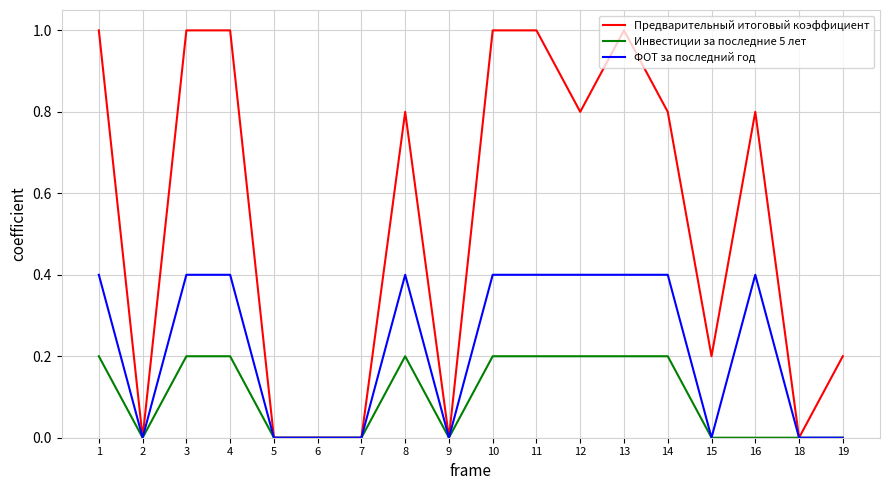

Reading right to left, transcribe all the data shown in this chart.

Предварительный итоговый коэффициент: 19=0.2	18=0.0	16=0.8	15=0.2	14=0.8	13=1.0	12=0.8	11=1.0	10=1.0	9=0.0	8=0.8	7=0.0	6=0.0	5=0.0	4=1.0	3=1.0	2=0.0	1=1.0
Инвестиции за последние 5 лет: 19=0.0	18=0.0	16=0.0	15=0.0	14=0.2	13=0.2	12=0.2	11=0.2	10=0.2	9=0.0	8=0.2	7=0.0	6=0.0	5=0.0	4=0.2	3=0.2	2=0.0	1=0.2
ФОТ за последний год: 19=0.0	18=0.0	16=0.4	15=0.0	14=0.4	13=0.4	12=0.4	11=0.4	10=0.4	9=0.0	8=0.4	7=0.0	6=0.0	5=0.0	4=0.4	3=0.4	2=0.0	1=0.4